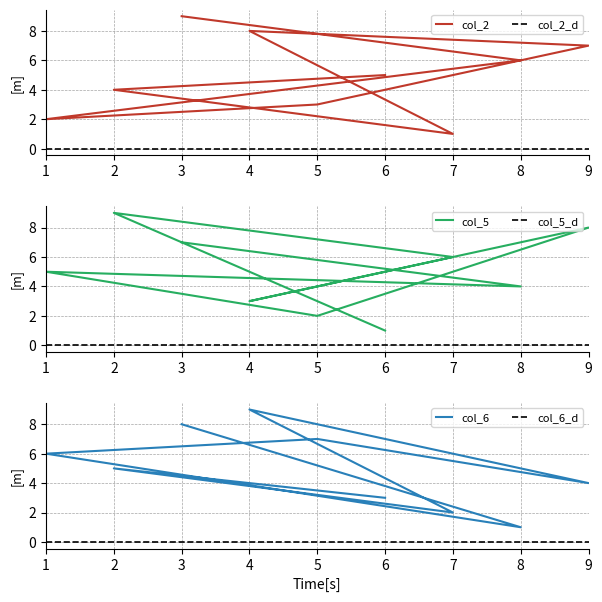

In col_6, how many points are lower than both neighbors (excluding endpoints)?

3